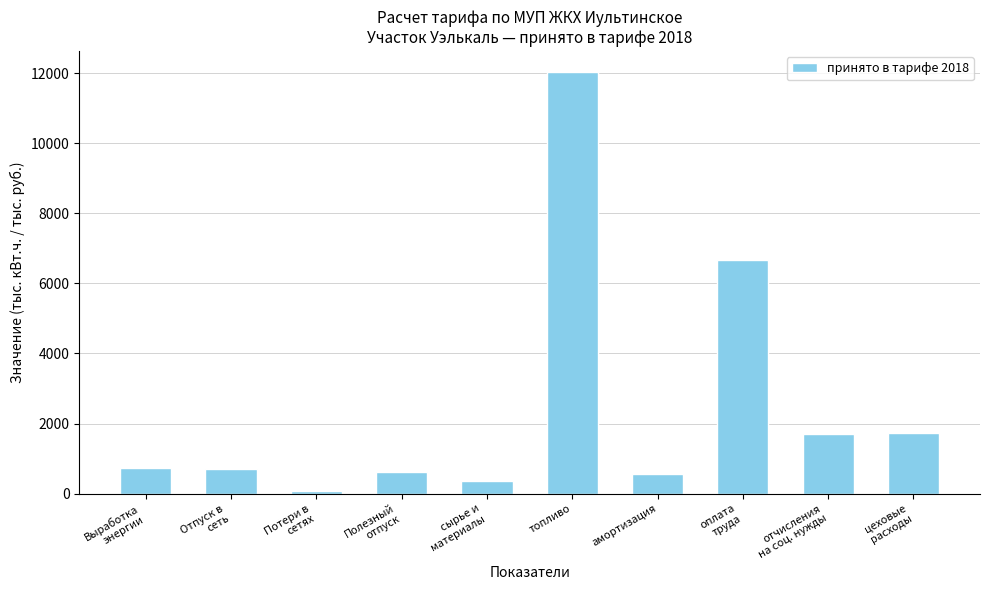

Does the chart contain any negative values?

No